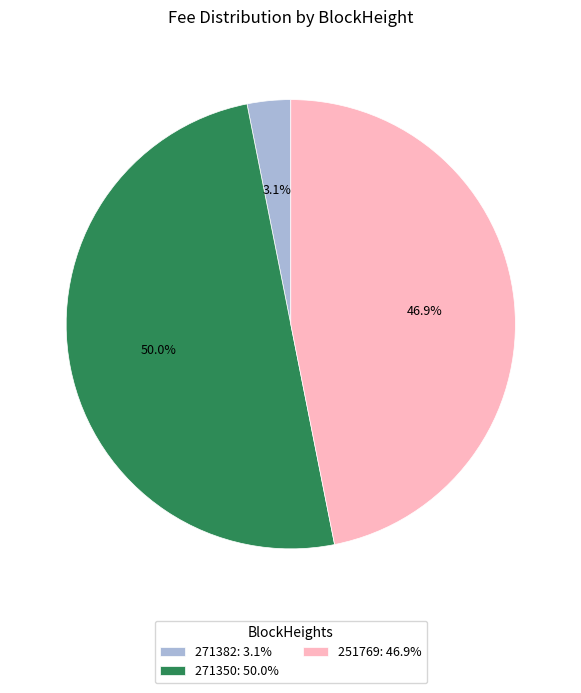

To the nearest percent, what is the difference between the largest and smallest slice percentages?

47%